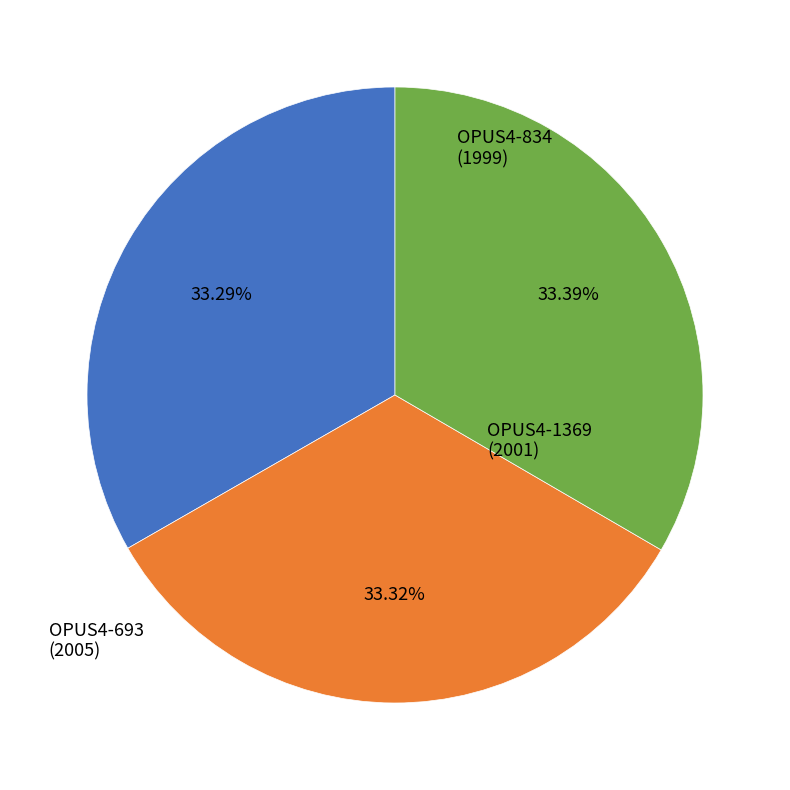

What is the ratio of the value at OPUS4-693 to the value at OPUS4-1369?

1.0